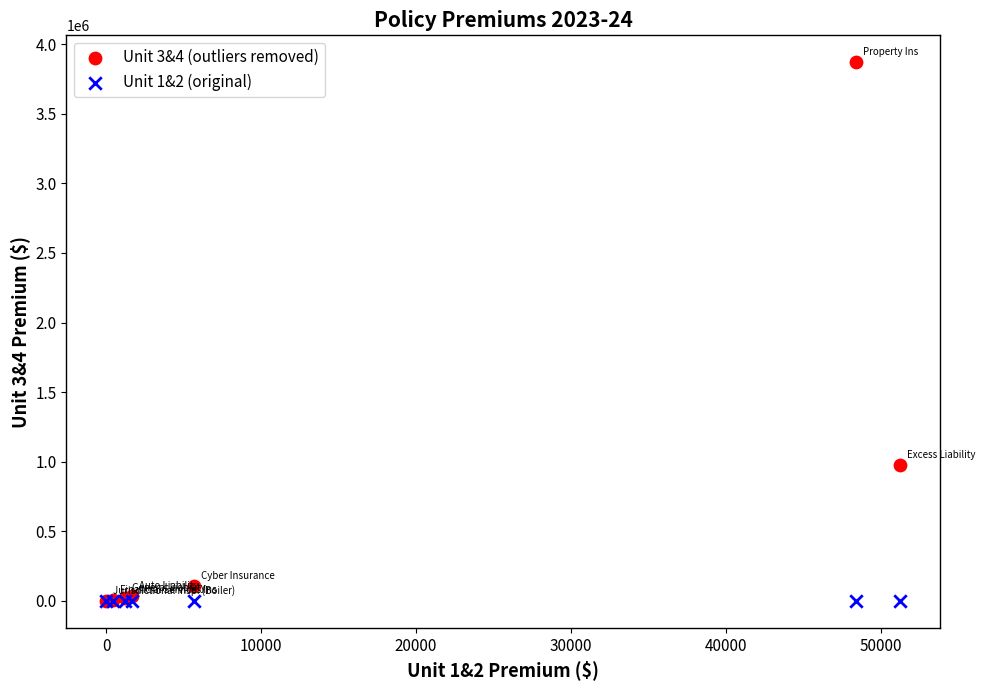

Across all series, what Y value is closest to 1935184?

973399.7